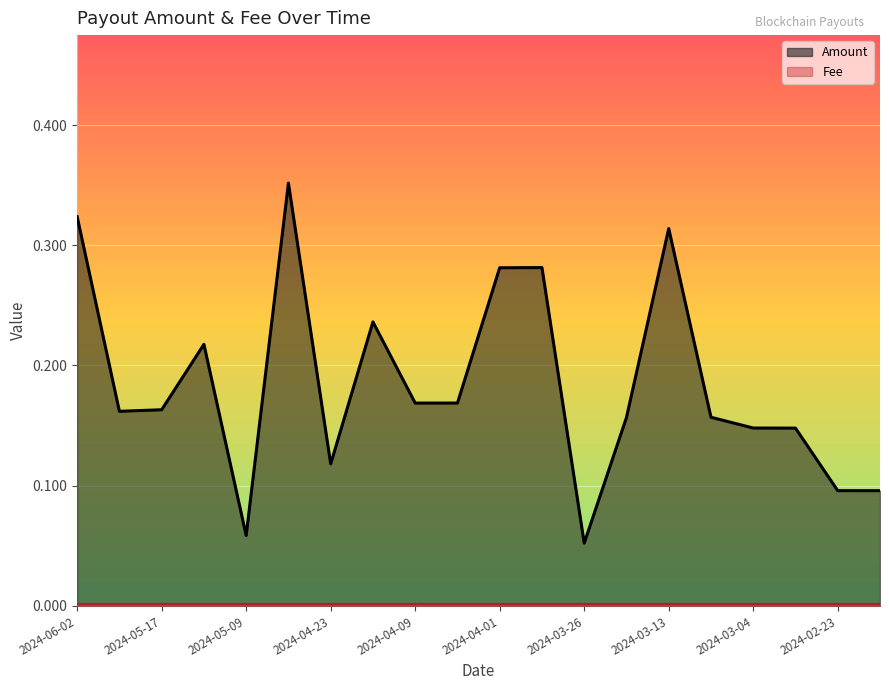

What is the label of the 13th point from the right?

2024-04-17